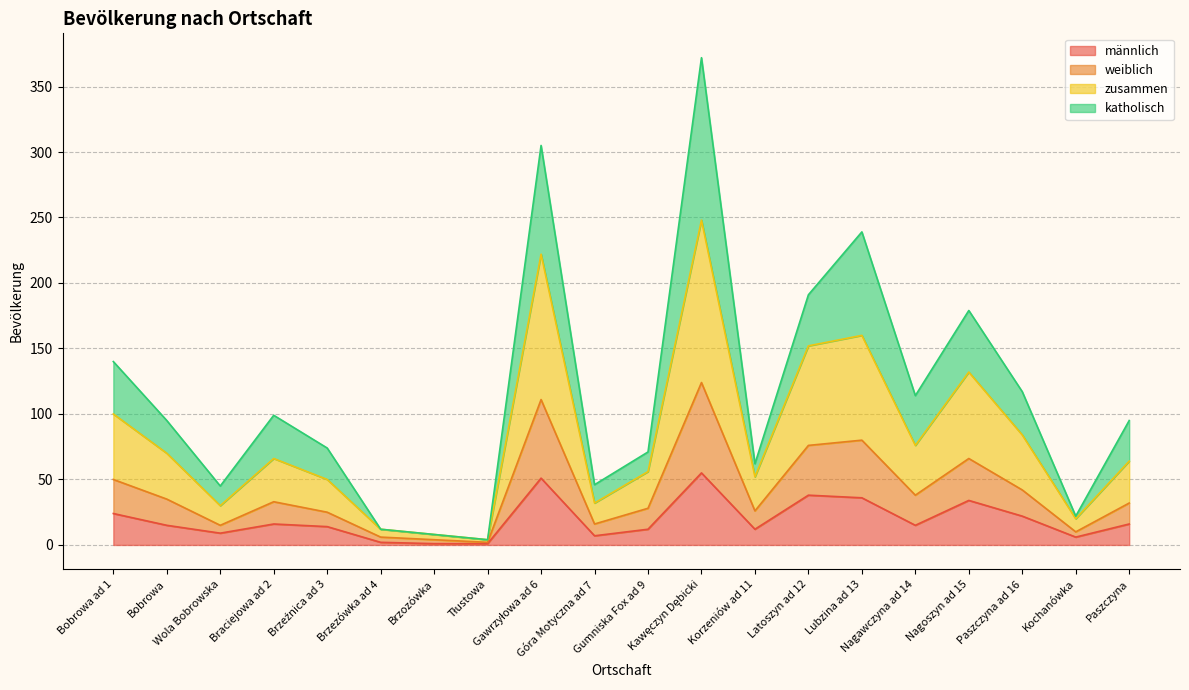

The value of zusammen at Kochanówka is 29. True or false?

False